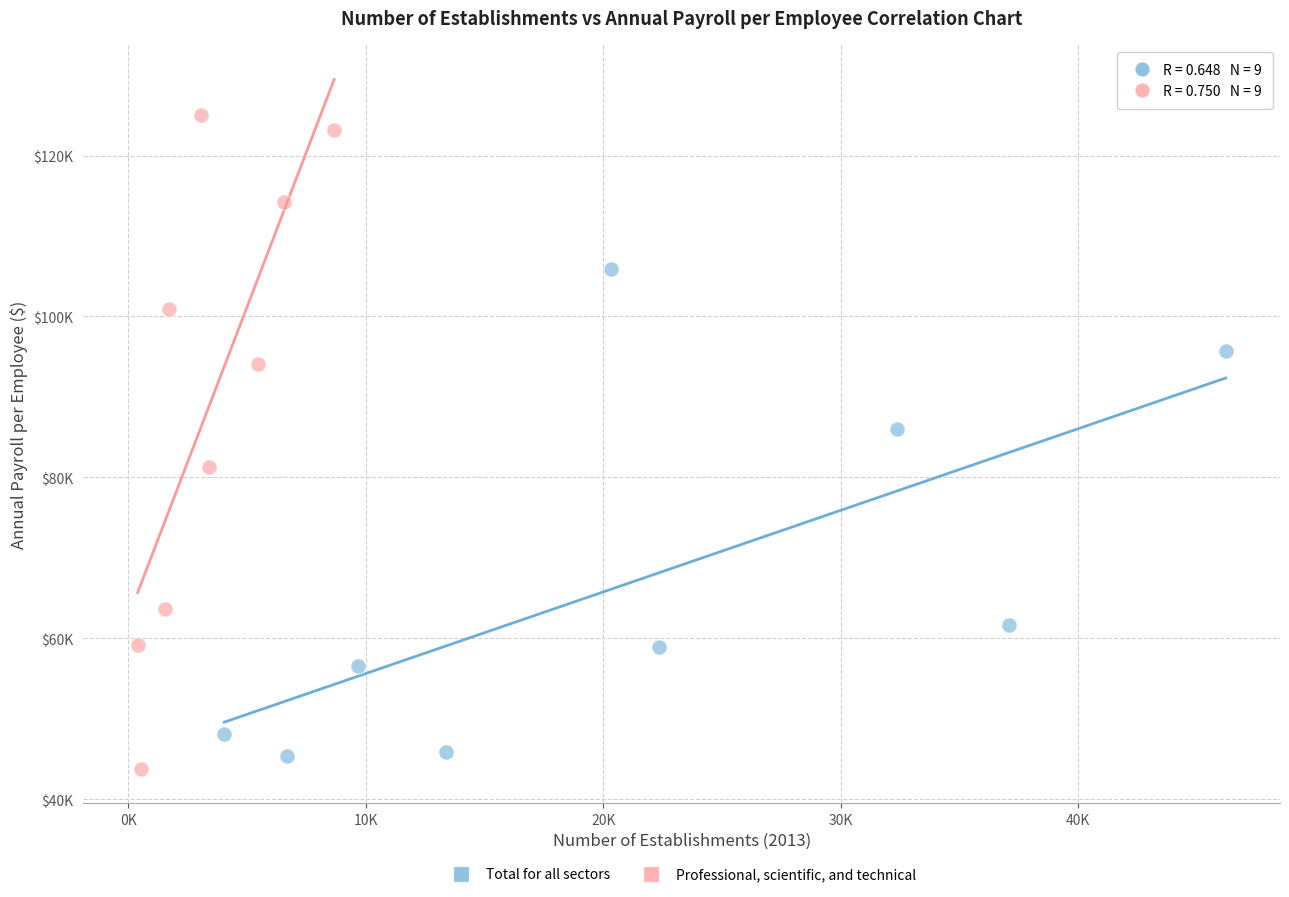

Which series reaches the maximum Y coordinate?

Professional, scientific, and technical